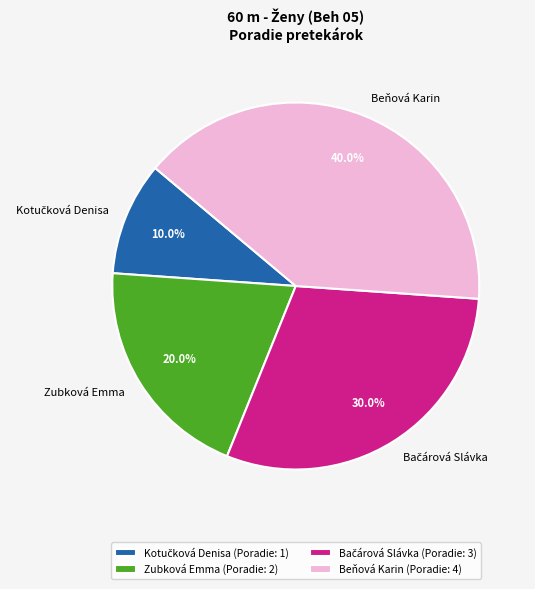

Between Beňová Karin and Zubková Emma, which is larger?

Beňová Karin